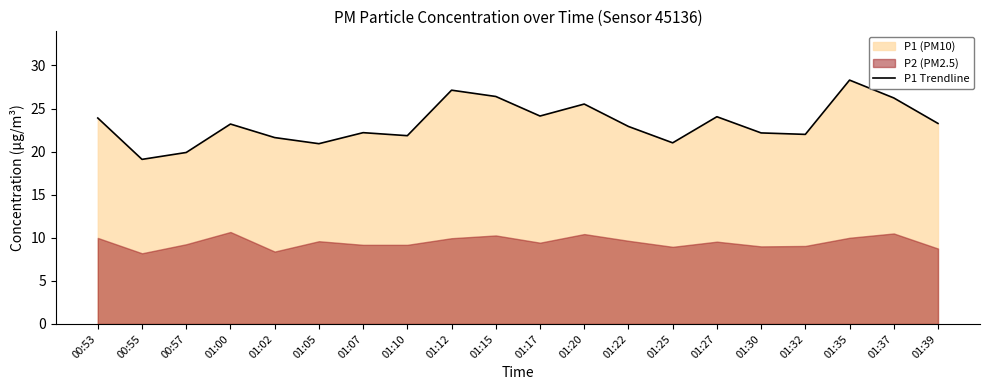

What is the sum of the values at 01:20 and 01:27?

49.6